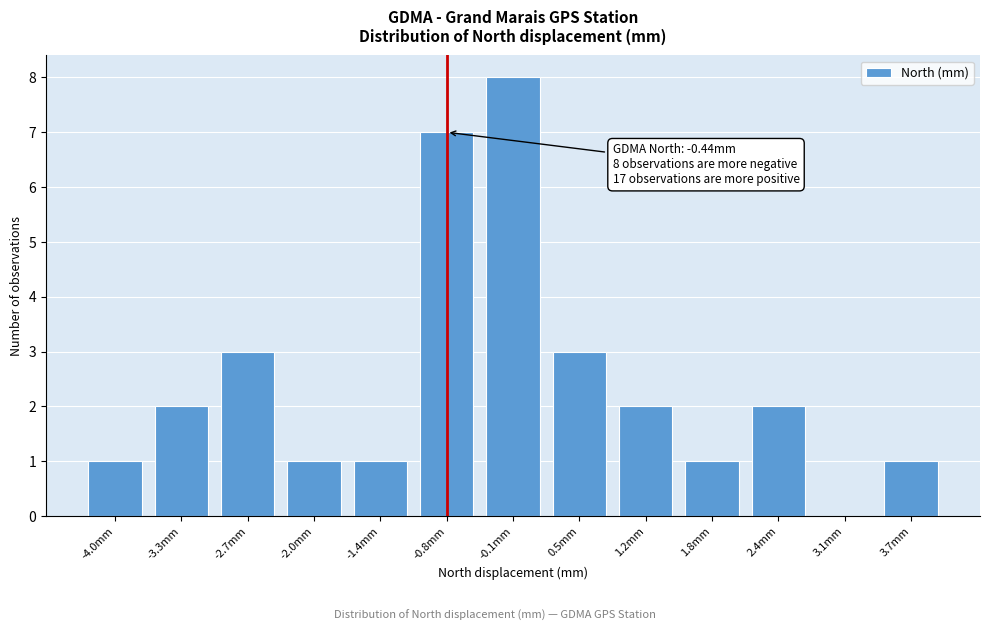

Reading left to right, transcribe all the data shown in this chart.

-4.0mm=1	-3.3mm=2	-2.7mm=3	-2.0mm=1	-1.4mm=1	-0.8mm=7	-0.1mm=8	0.5mm=3	1.2mm=2	1.8mm=1	2.4mm=2	3.1mm=0	3.7mm=1